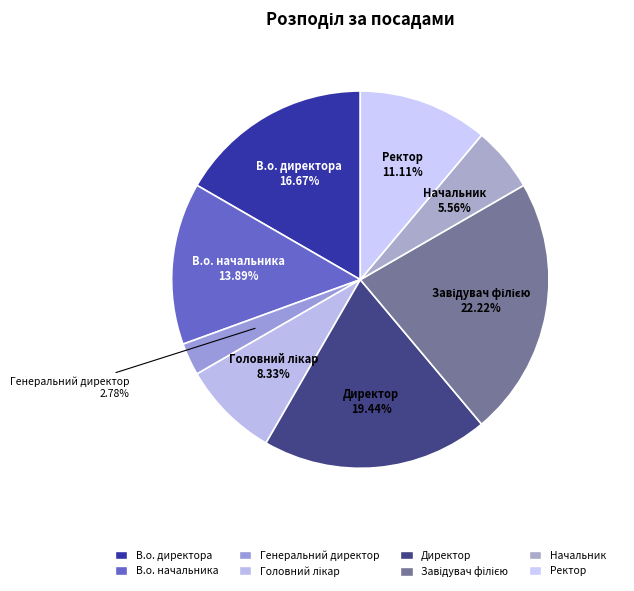

Which category has the smallest portion of the pie?

Генеральний директор